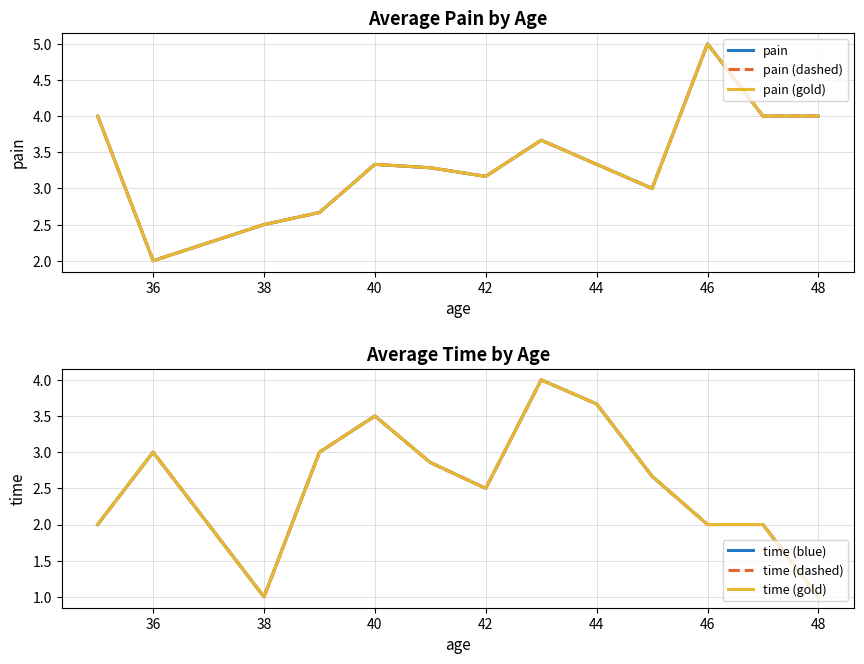

Reading left to right, extract all data points from this chart.

pain: 4.0	2.0	2.5	2.7	3.3	3.3	3.2	3.7	3.3	3.0	5.0	4.0	4.0
pain (dashed): 4.0	2.0	2.5	2.7	3.3	3.3	3.2	3.7	3.3	3.0	5.0	4.0	4.0
pain (gold): 4.0	2.0	2.5	2.7	3.3	3.3	3.2	3.7	3.3	3.0	5.0	4.0	4.0
time (blue): 2.0	3.0	1.0	3.0	3.5	2.9	2.5	4.0	3.7	2.7	2.0	2.0	1.0
time (dashed): 2.0	3.0	1.0	3.0	3.5	2.9	2.5	4.0	3.7	2.7	2.0	2.0	1.0
time (gold): 2.0	3.0	1.0	3.0	3.5	2.9	2.5	4.0	3.7	2.7	2.0	2.0	1.0